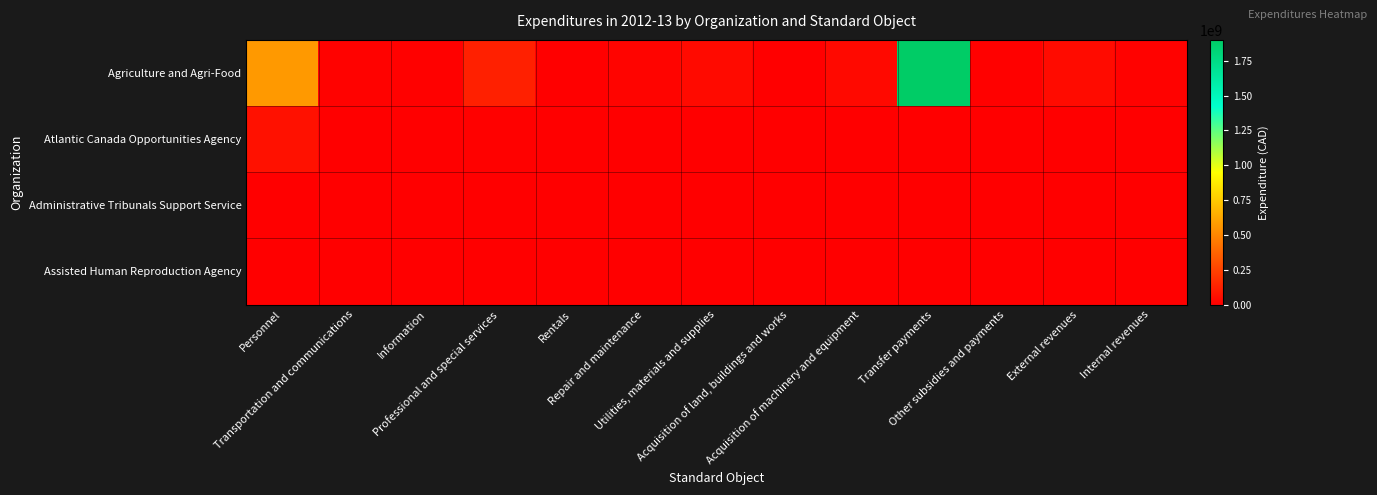

Which label corresponds to the largest value in the chart?

Transfer payments